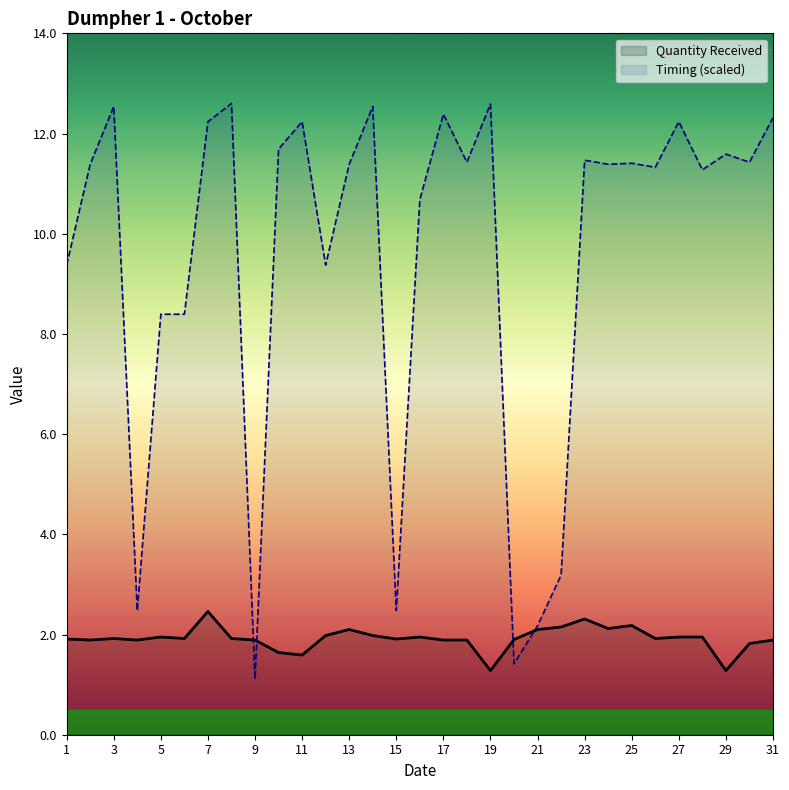

What is the highest value of the Quantity Received series?

2.5